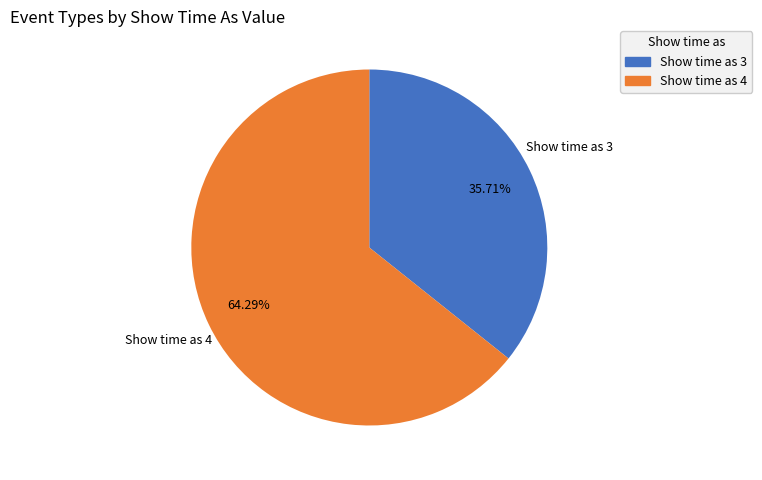

How many segments does this pie chart have?

2